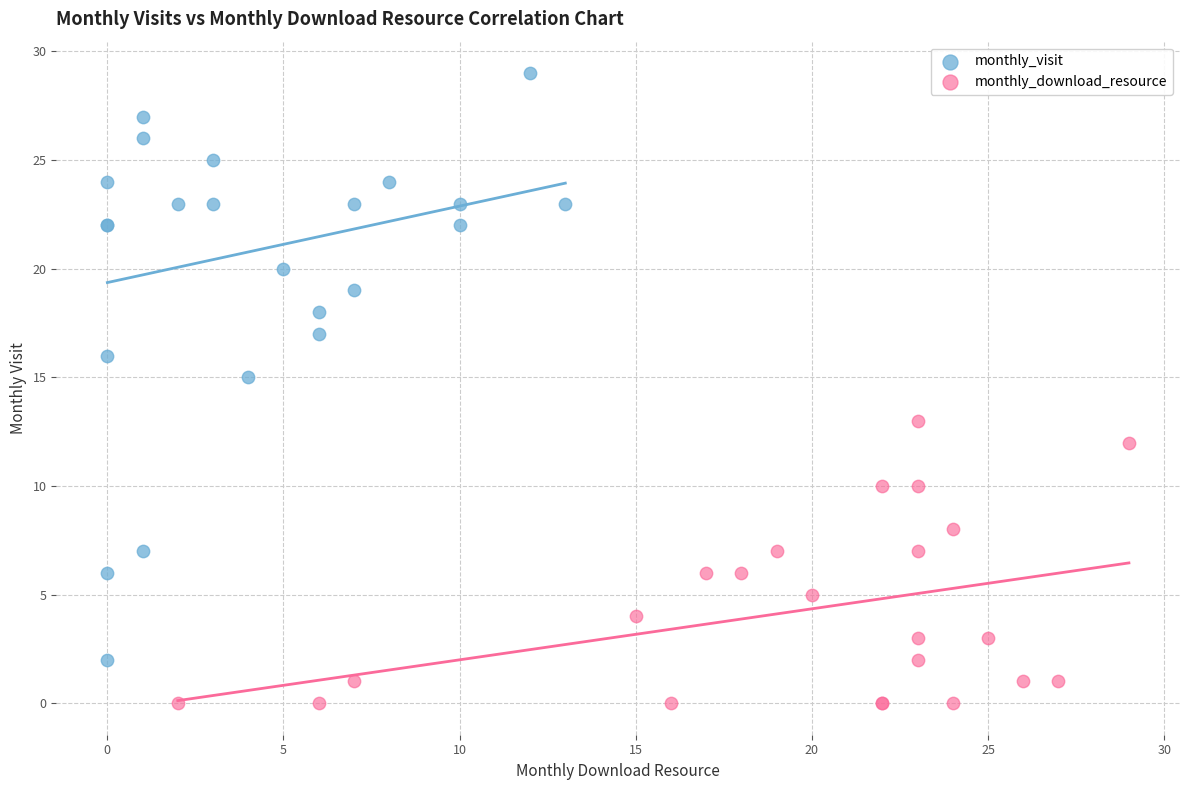

Which series has the widest spread of Y values?

monthly_visit